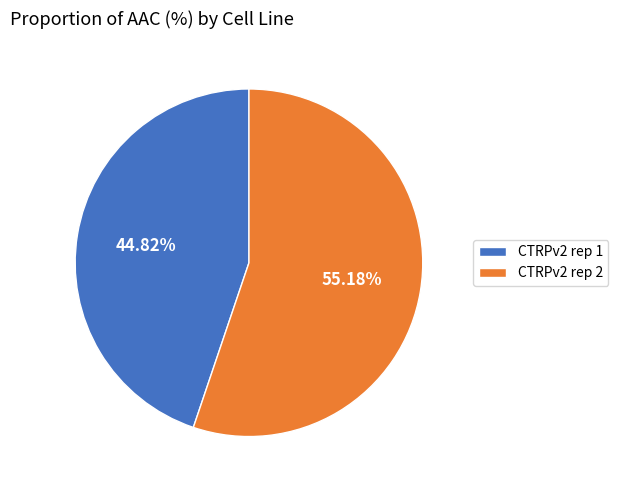

Rank the categories by value from lowest to highest.

CTRPv2 rep 1, CTRPv2 rep 2